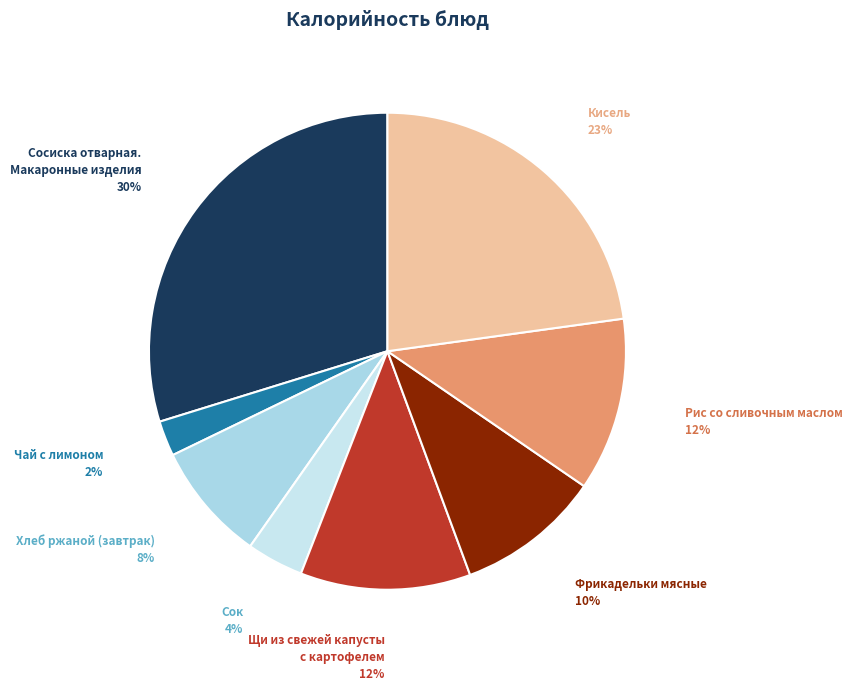

Between Чай с лимоном and Сосиска отварная. Макаронные изделия, which is larger?

Сосиска отварная. Макаронные изделия